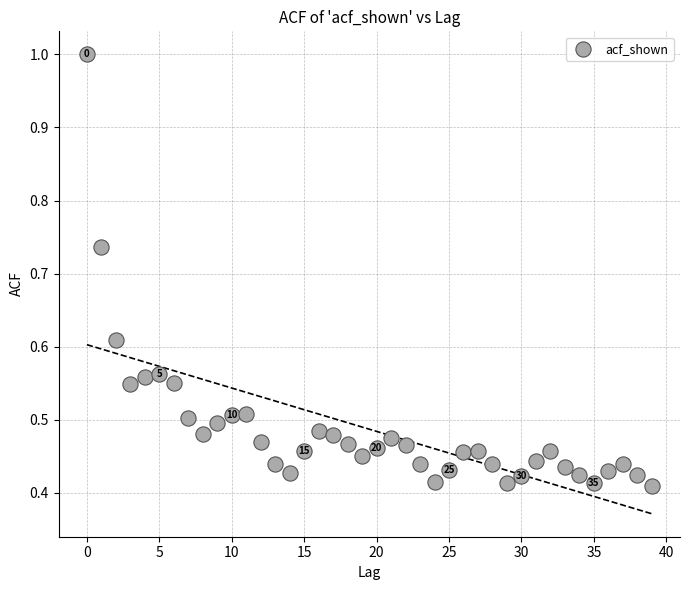

How many points are shown in the scatter plot?

40